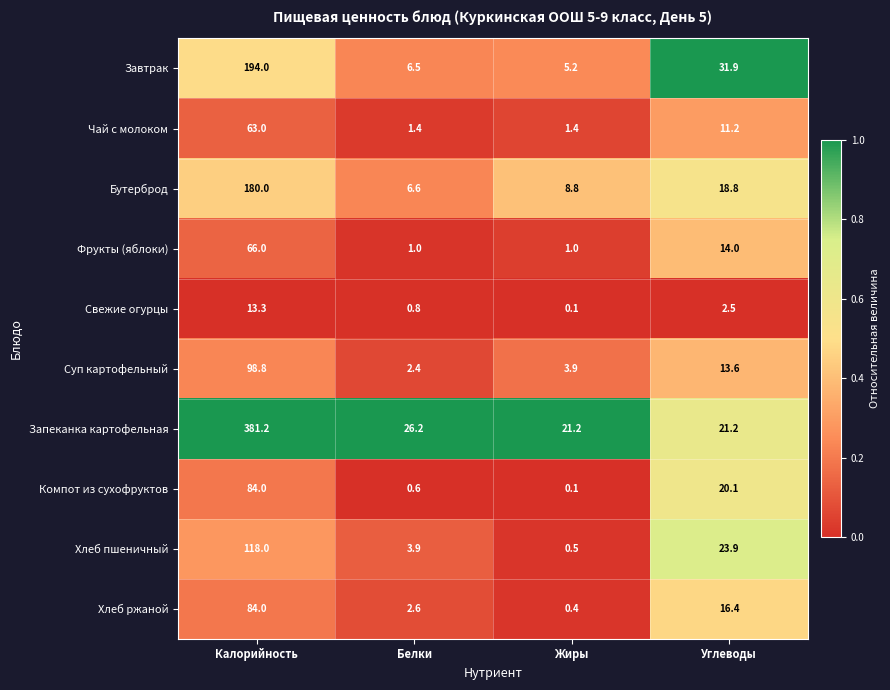

Which category has the lowest value in the Компот из сухофруктов series?

Жиры